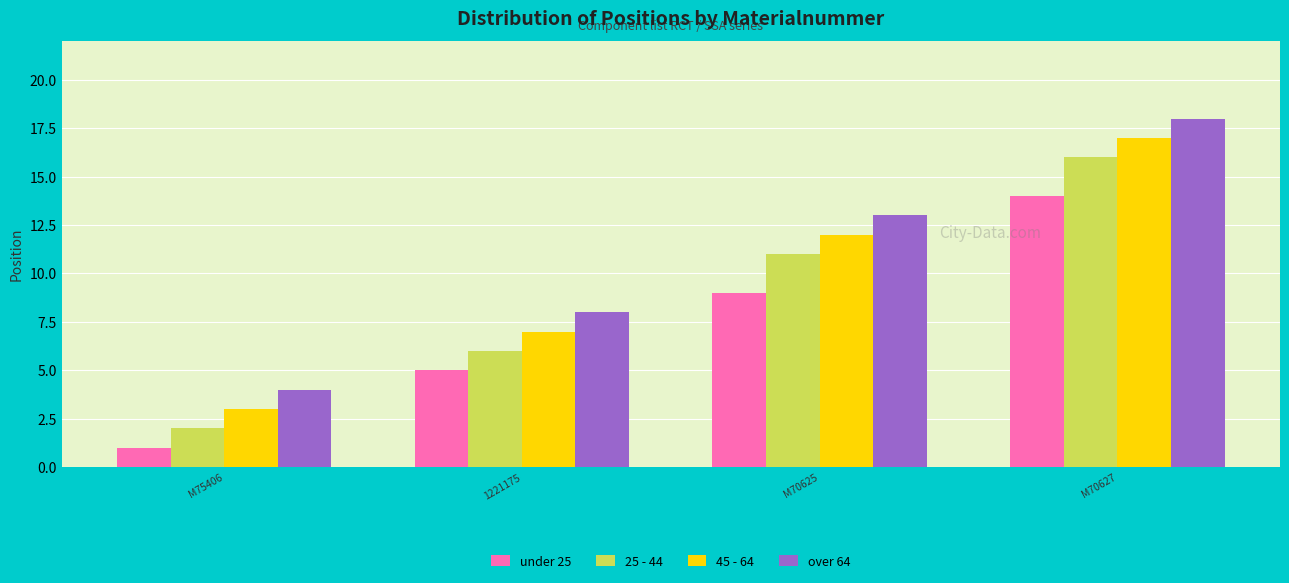

At which category is the sum across all series the highest?

M70627